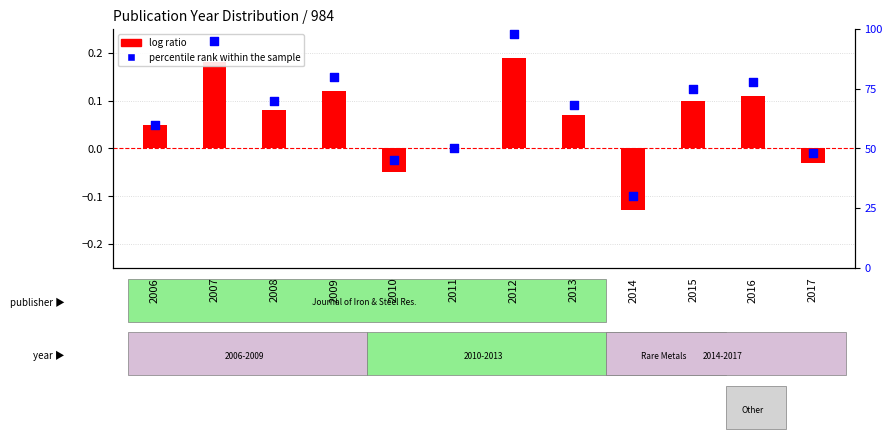

What are all the series names shown in the legend?

log ratio, percentile rank within the sample